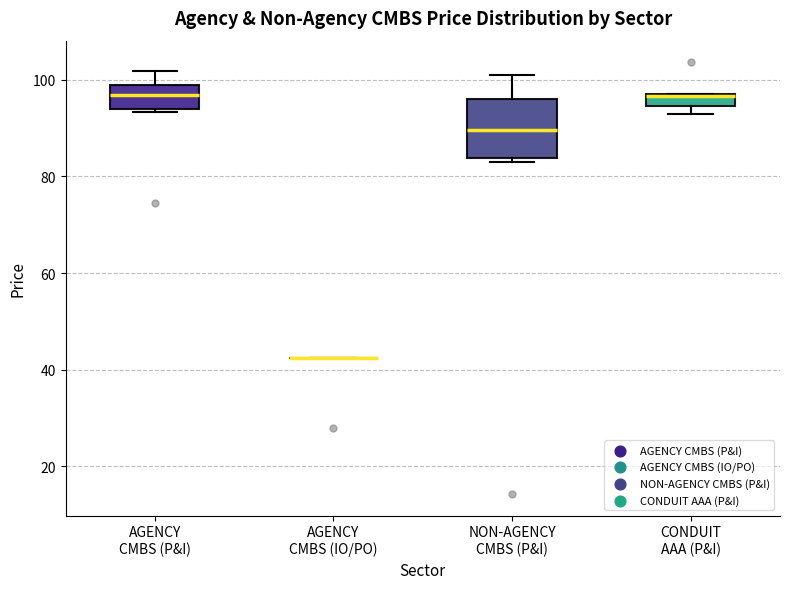

Which box is the tallest, from its lower edge to its upper edge?

NON-AGENCY CMBS (P&I)